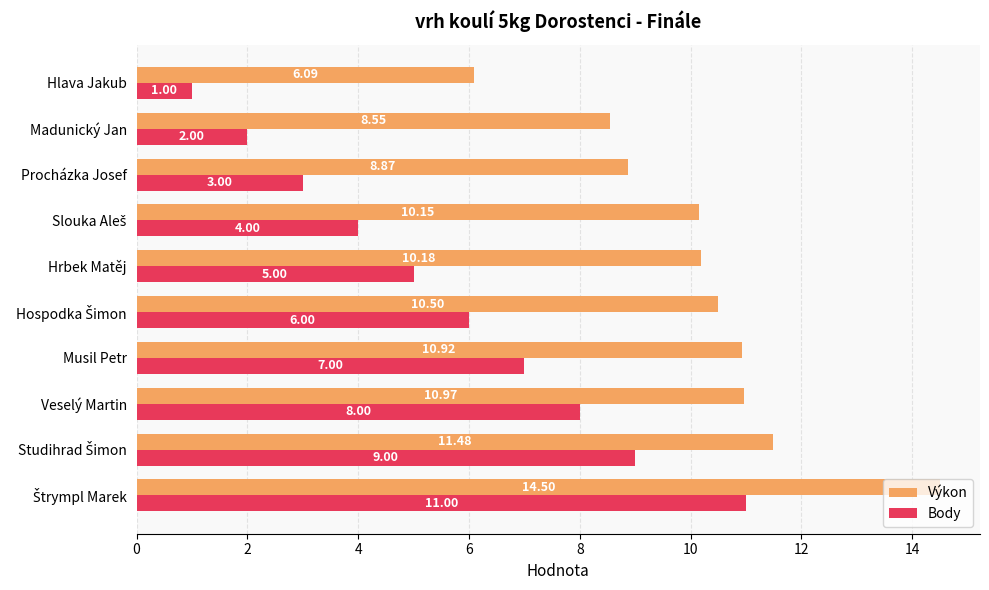

Which category has the lowest value in the Výkon series?

Hlava Jakub